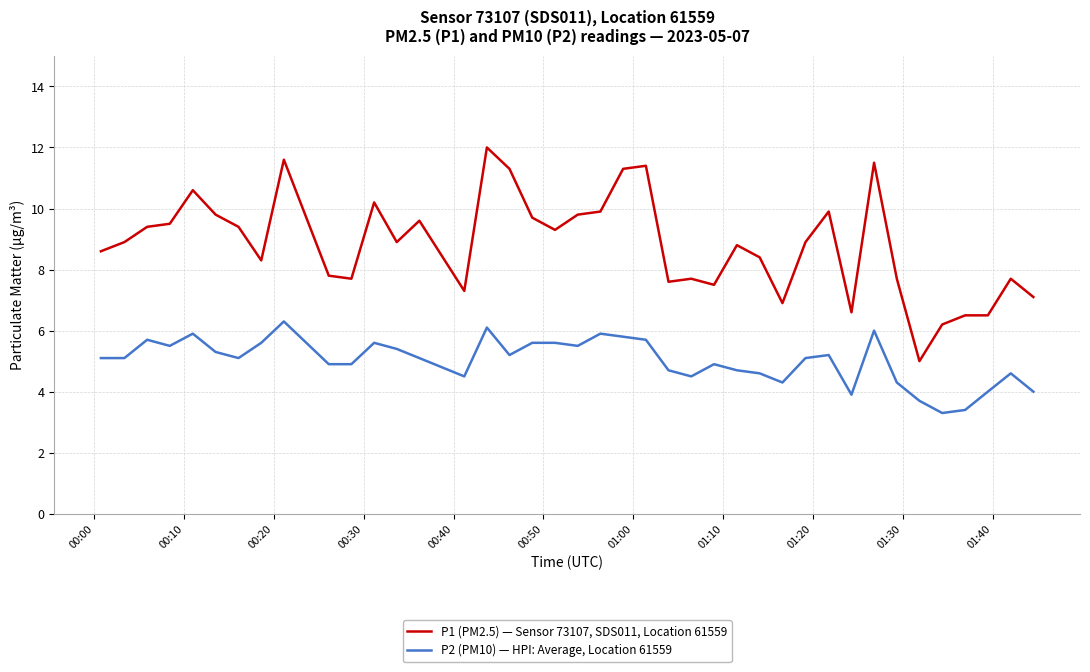

What is the smallest value displayed?

3.3